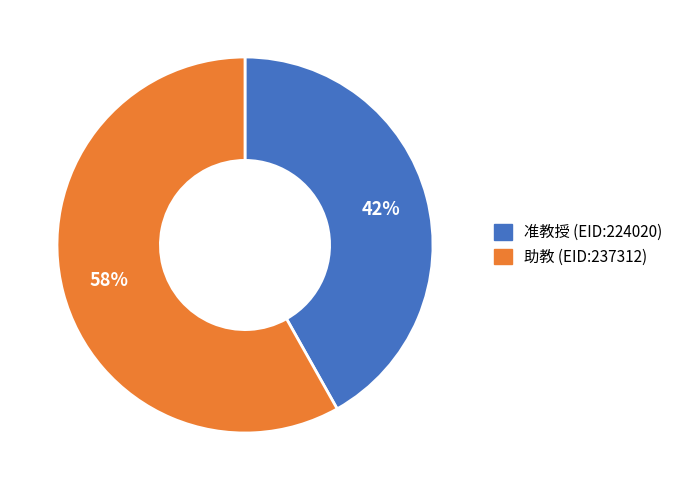

Does any single category account for the majority?

Yes